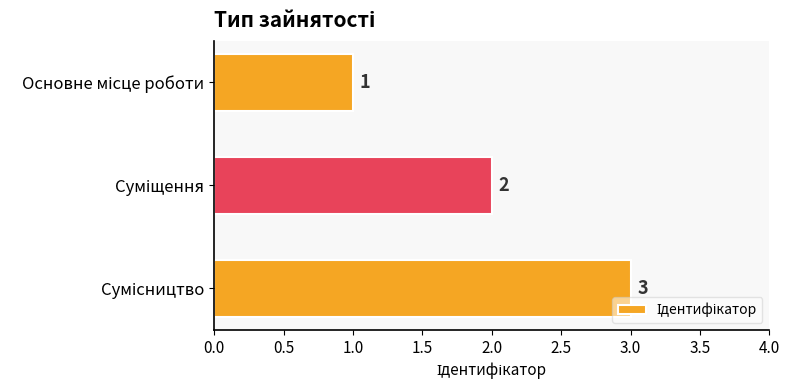

What is the value of the 2nd bar from the top?

2